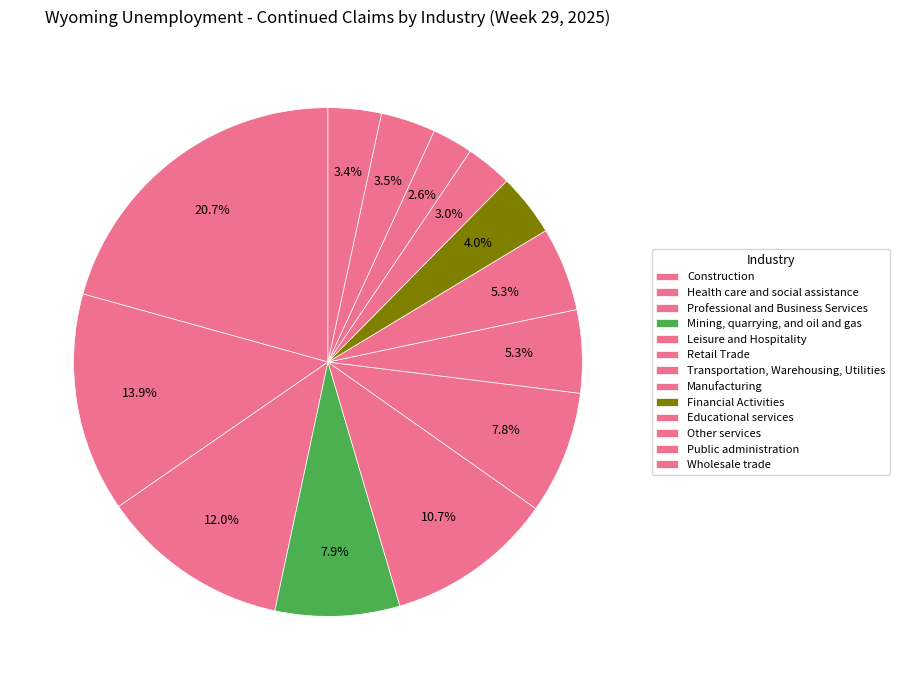

How many segments does this pie chart have?

13